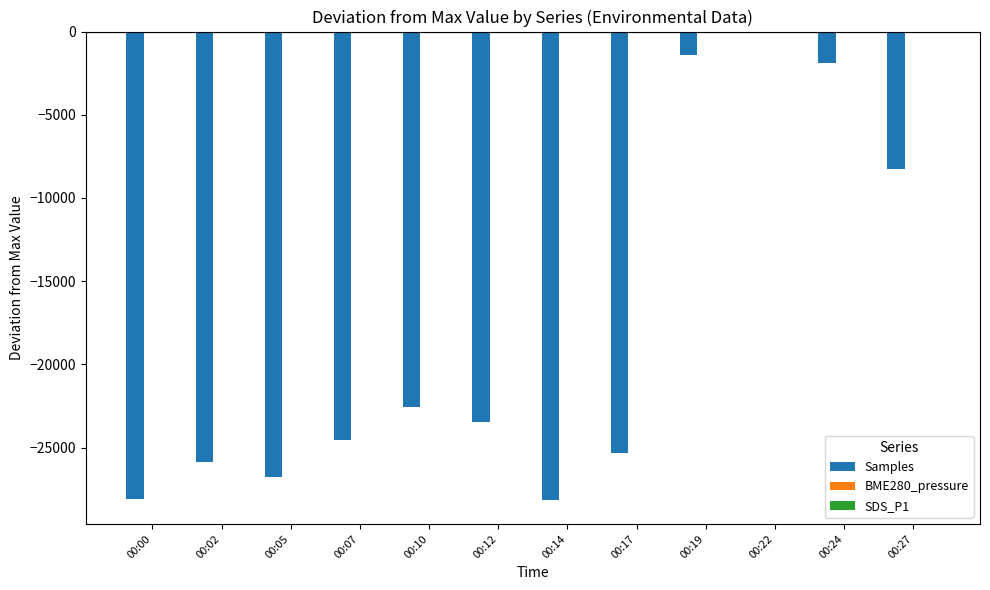

Which series changed the most between 00:07 and 00:27?

Samples